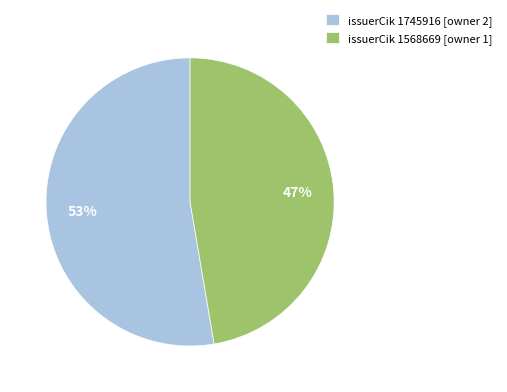

Which category accounts for the majority?

issuerCik 1745916 [owner 2]